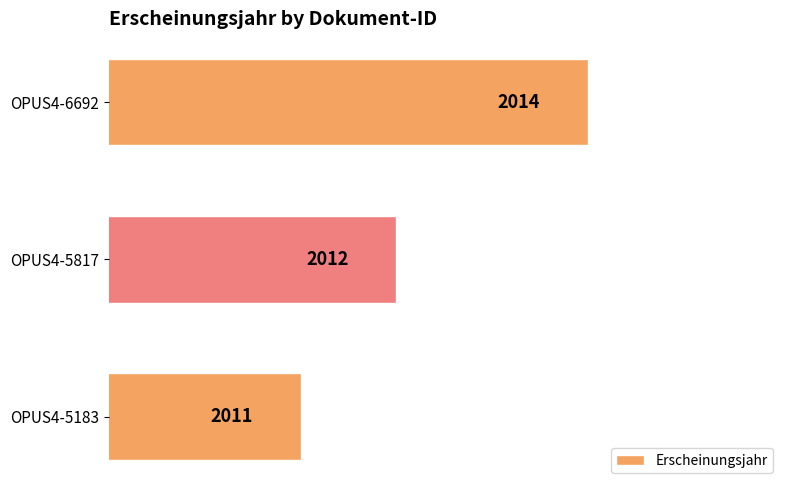

At which label is the value closest to 2012?

OPUS4-5817